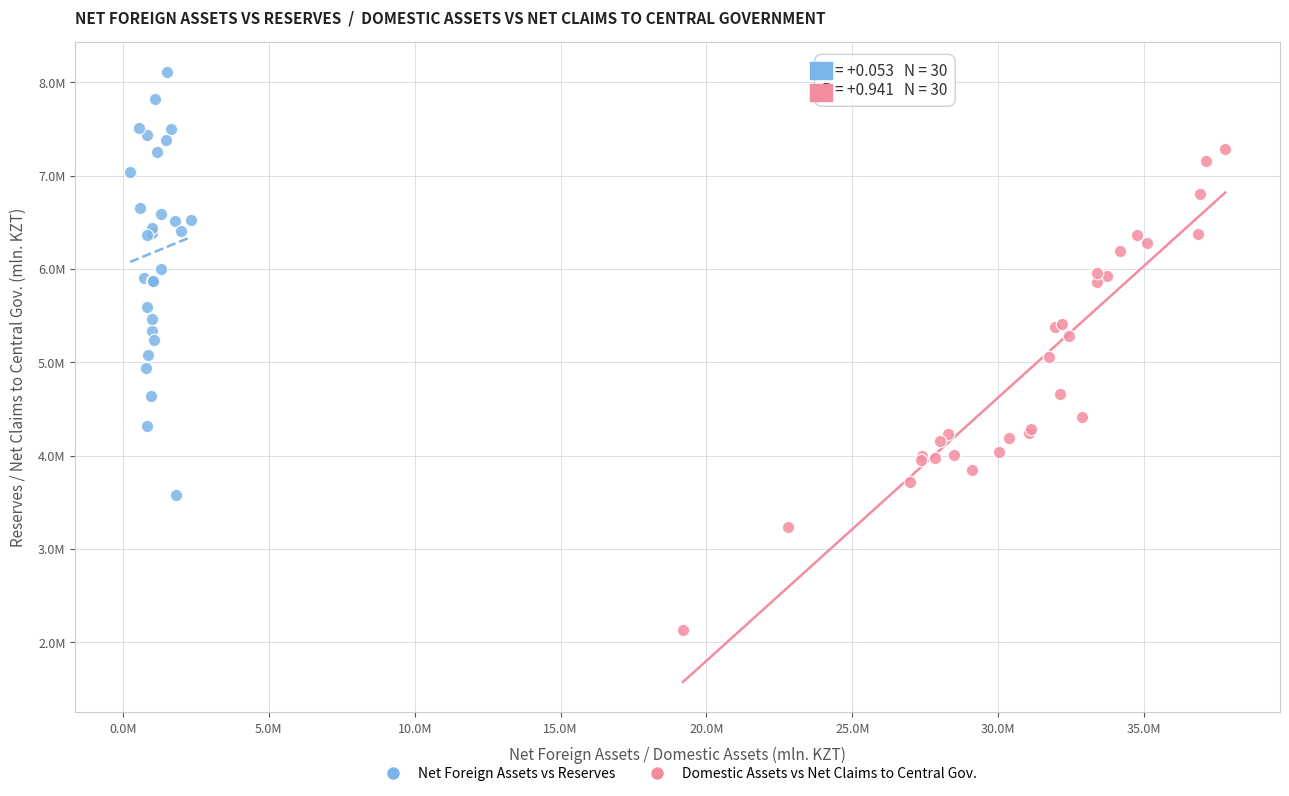

Which series contains the lowest Y value?

Domestic Assets vs Net Claims to Central Gov.